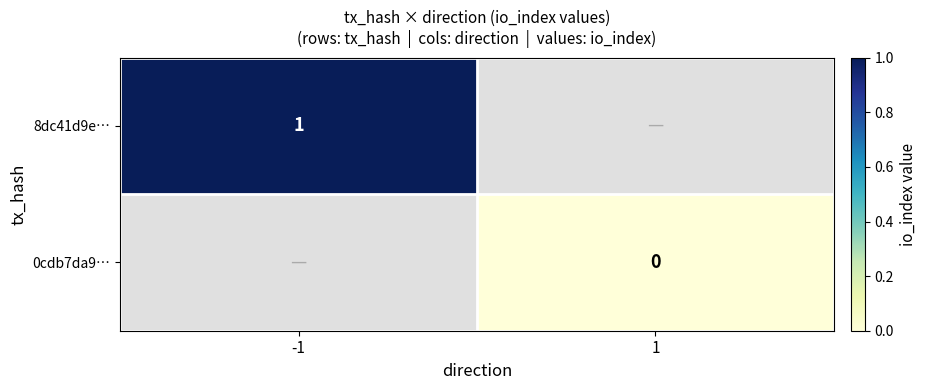

Where is 8dc41d9e… nearest to the value 1?

-1